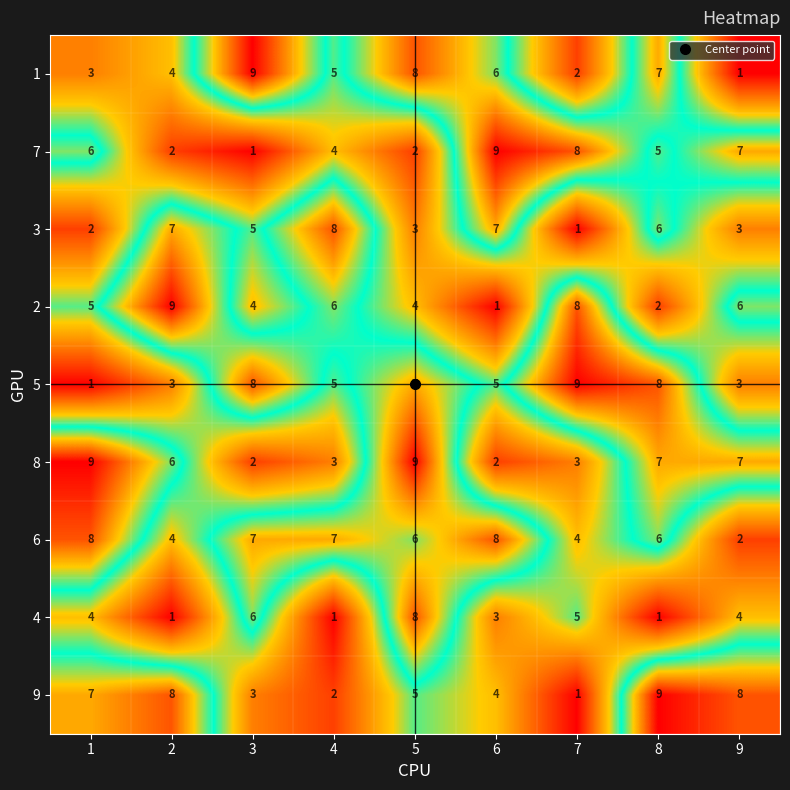

Which series has the largest total across all categories?

6